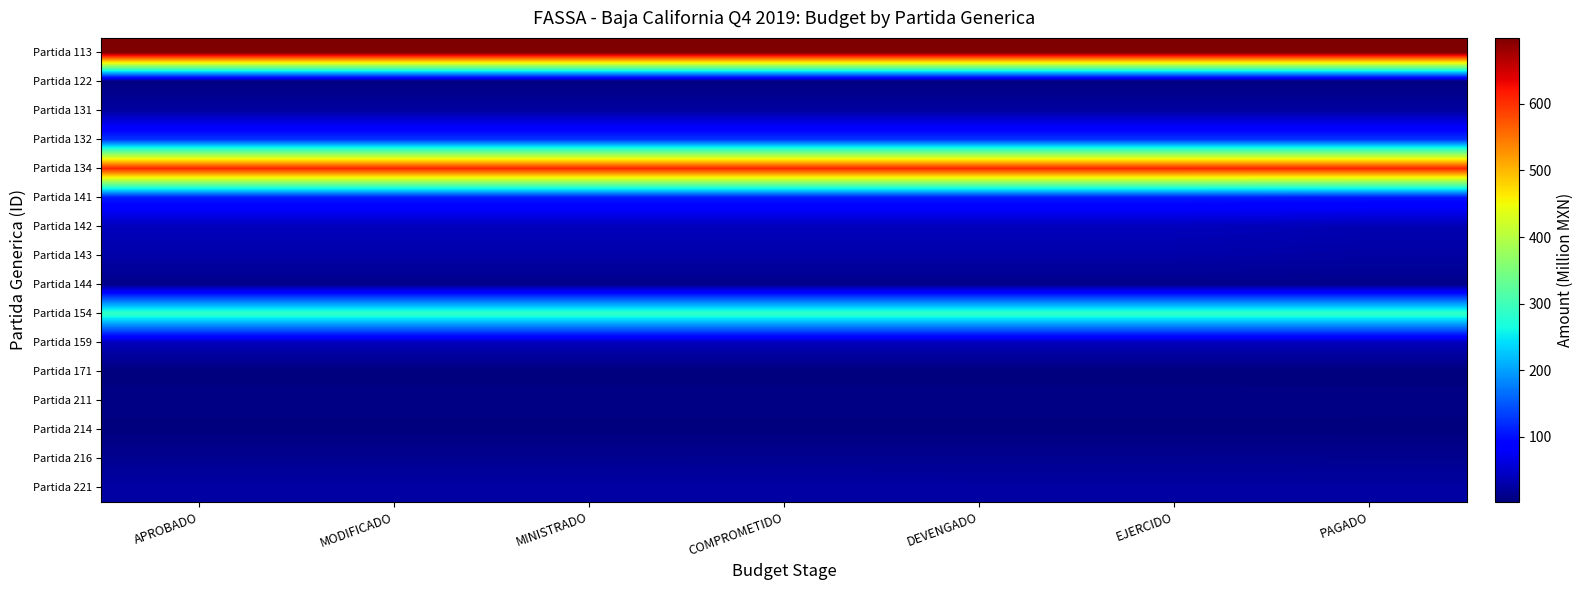

Reading left to right, list all the values displayed in this chart.

Partida 113: APROBADO=699.0	MODIFICADO=699.0	MINISTRADO=699.0	COMPROMETIDO=699.0	DEVENGADO=699.0	EJERCIDO=699.0	PAGADO=699.0
Partida 122: APROBADO=5.2	MODIFICADO=5.2	MINISTRADO=5.2	COMPROMETIDO=5.2	DEVENGADO=5.2	EJERCIDO=5.2	PAGADO=5.2
Partida 131: APROBADO=23.6	MODIFICADO=23.6	MINISTRADO=23.6	COMPROMETIDO=23.6	DEVENGADO=23.6	EJERCIDO=23.6	PAGADO=23.6
Partida 132: APROBADO=124.0	MODIFICADO=124.0	MINISTRADO=124.0	COMPROMETIDO=124.0	DEVENGADO=124.0	EJERCIDO=124.0	PAGADO=124.0
Partida 134: APROBADO=609.0	MODIFICADO=609.0	MINISTRADO=609.0	COMPROMETIDO=609.0	DEVENGADO=609.0	EJERCIDO=609.0	PAGADO=609.0
Partida 141: APROBADO=108.0	MODIFICADO=108.0	MINISTRADO=108.0	COMPROMETIDO=108.0	DEVENGADO=108.0	EJERCIDO=108.0	PAGADO=105.0
Partida 142: APROBADO=40.0	MODIFICADO=40.0	MINISTRADO=40.0	COMPROMETIDO=40.0	DEVENGADO=40.0	EJERCIDO=40.0	PAGADO=34.6
Partida 143: APROBADO=28.8	MODIFICADO=28.8	MINISTRADO=28.8	COMPROMETIDO=28.8	DEVENGADO=28.8	EJERCIDO=28.8	PAGADO=25.0
Partida 144: APROBADO=11.0	MODIFICADO=11.0	MINISTRADO=11.0	COMPROMETIDO=11.0	DEVENGADO=11.0	EJERCIDO=11.0	PAGADO=11.0
Partida 154: APROBADO=291.0	MODIFICADO=291.0	MINISTRADO=291.0	COMPROMETIDO=291.0	DEVENGADO=291.0	EJERCIDO=291.0	PAGADO=291.0
Partida 159: APROBADO=39.5	MODIFICADO=39.5	MINISTRADO=39.5	COMPROMETIDO=39.5	DEVENGADO=39.5	EJERCIDO=39.5	PAGADO=39.5
Partida 171: APROBADO=2.9	MODIFICADO=2.9	MINISTRADO=2.9	COMPROMETIDO=2.9	DEVENGADO=2.9	EJERCIDO=2.9	PAGADO=2.6
Partida 211: APROBADO=8.2	MODIFICADO=8.2	MINISTRADO=8.2	COMPROMETIDO=8.1	DEVENGADO=8.1	EJERCIDO=8.1	PAGADO=8.0
Partida 214: APROBADO=3.6	MODIFICADO=3.6	MINISTRADO=3.6	COMPROMETIDO=3.6	DEVENGADO=3.6	EJERCIDO=3.6	PAGADO=3.6
Partida 216: APROBADO=14.1	MODIFICADO=14.1	MINISTRADO=14.1	COMPROMETIDO=14.0	DEVENGADO=14.0	EJERCIDO=14.0	PAGADO=13.8
Partida 221: APROBADO=26.9	MODIFICADO=26.9	MINISTRADO=26.9	COMPROMETIDO=26.2	DEVENGADO=25.5	EJERCIDO=25.5	PAGADO=24.9